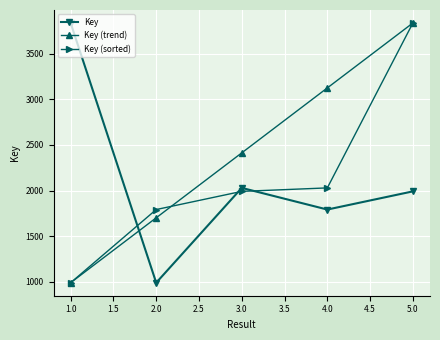

How many categories are shown in the chart?

5